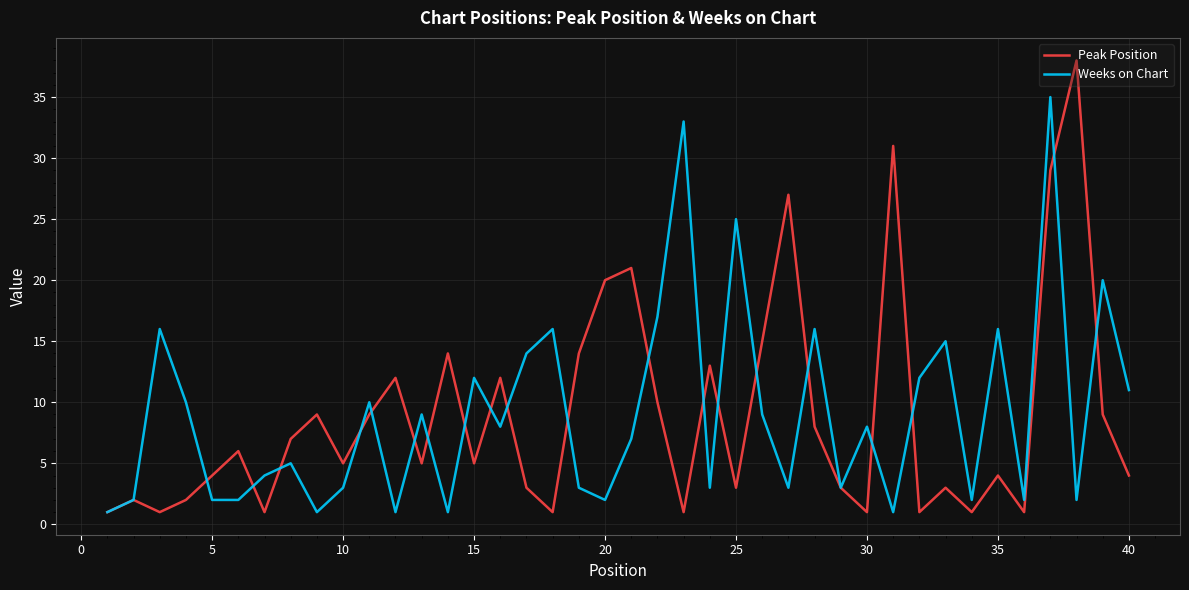

What is the maximum value for Peak Position?

38